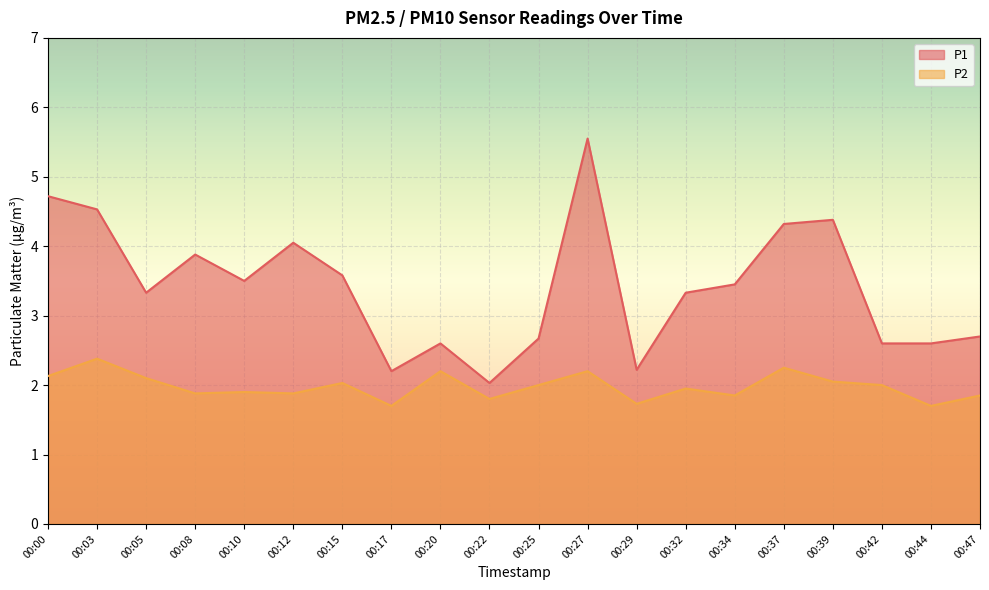

What is the difference between the maximum and minimum values in the P2 series?

0.7